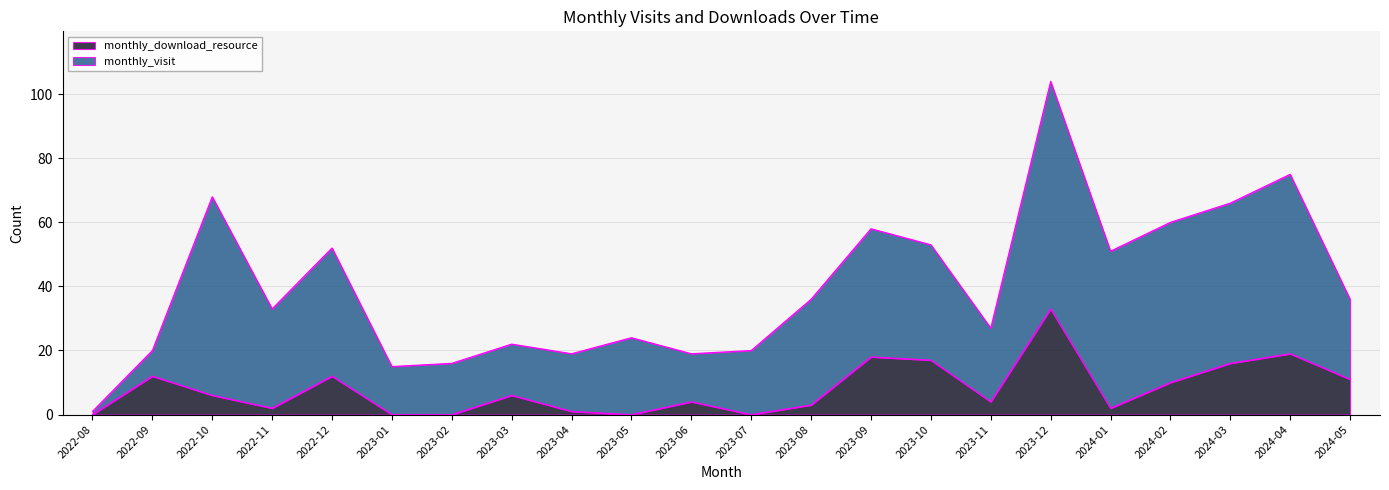

What is the label of the 5th point from the left?

2022-12